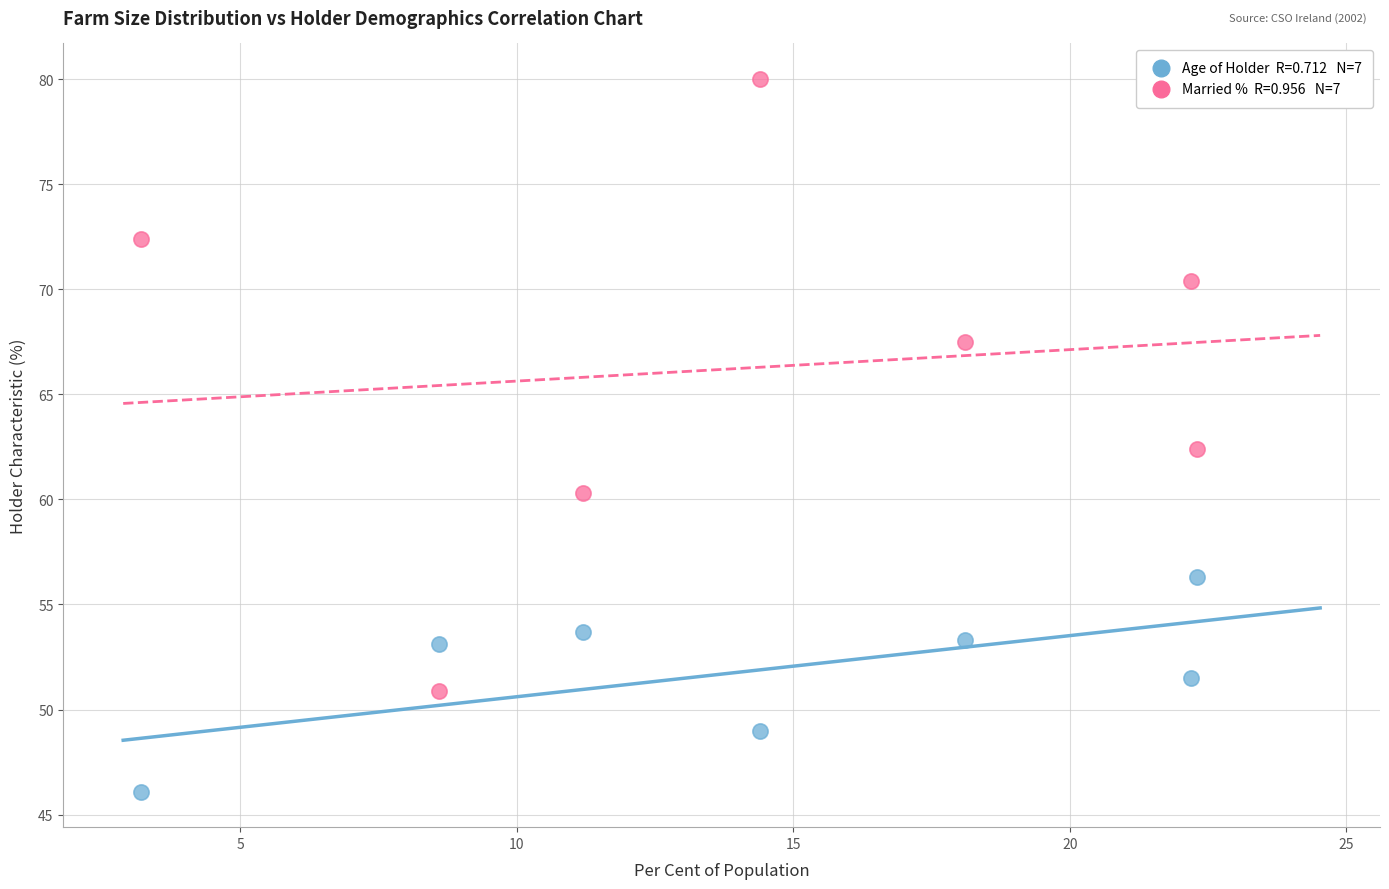

Across all data points, what is the range of Y values (max minus min)?

33.9